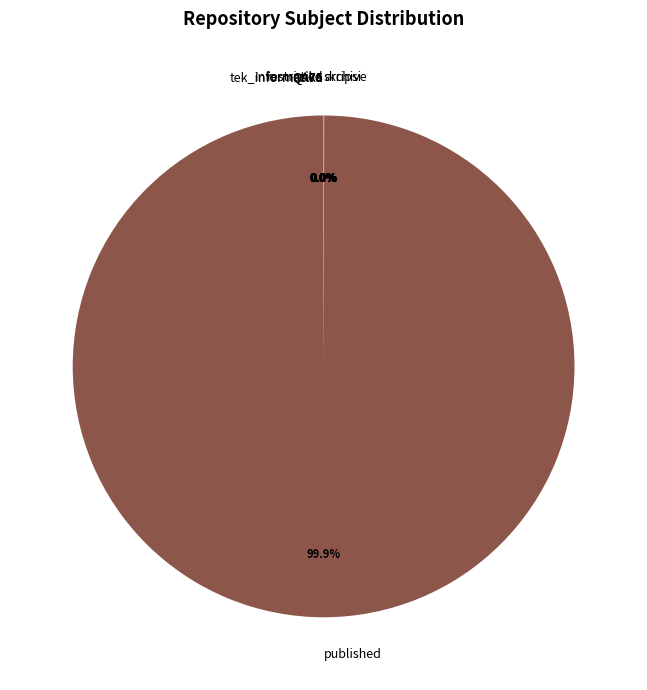

Does published account for over 50% of the chart?

Yes